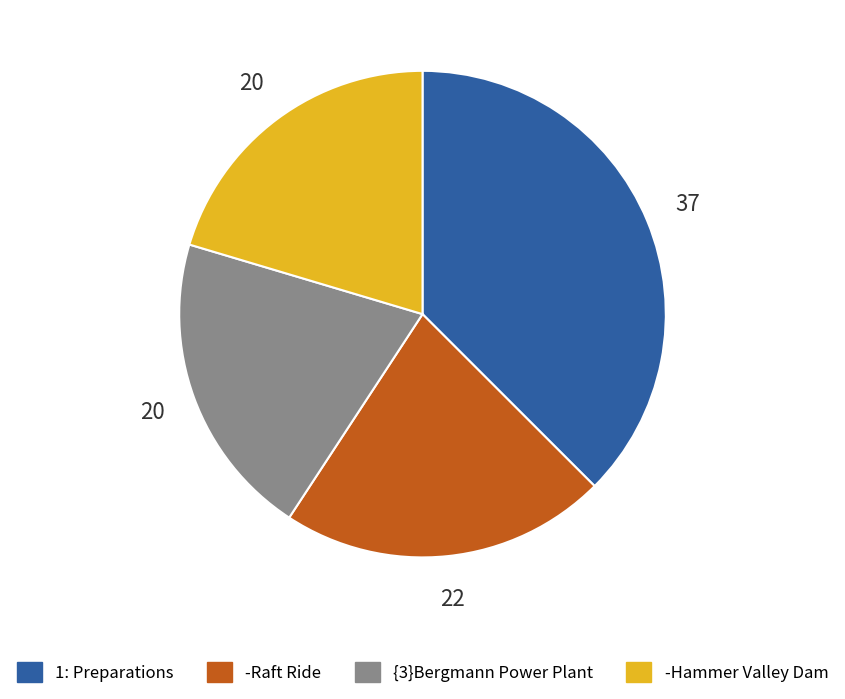

Is there any slice that represents more than half of the pie?

No